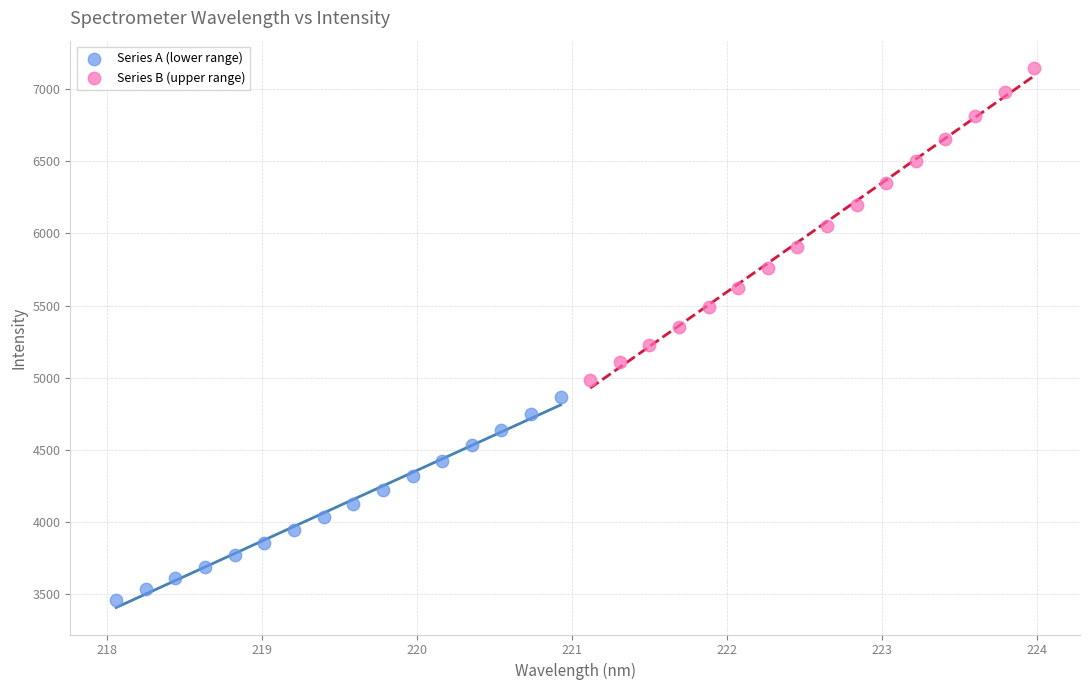

Which series reaches the maximum Y coordinate?

Series B (upper range)